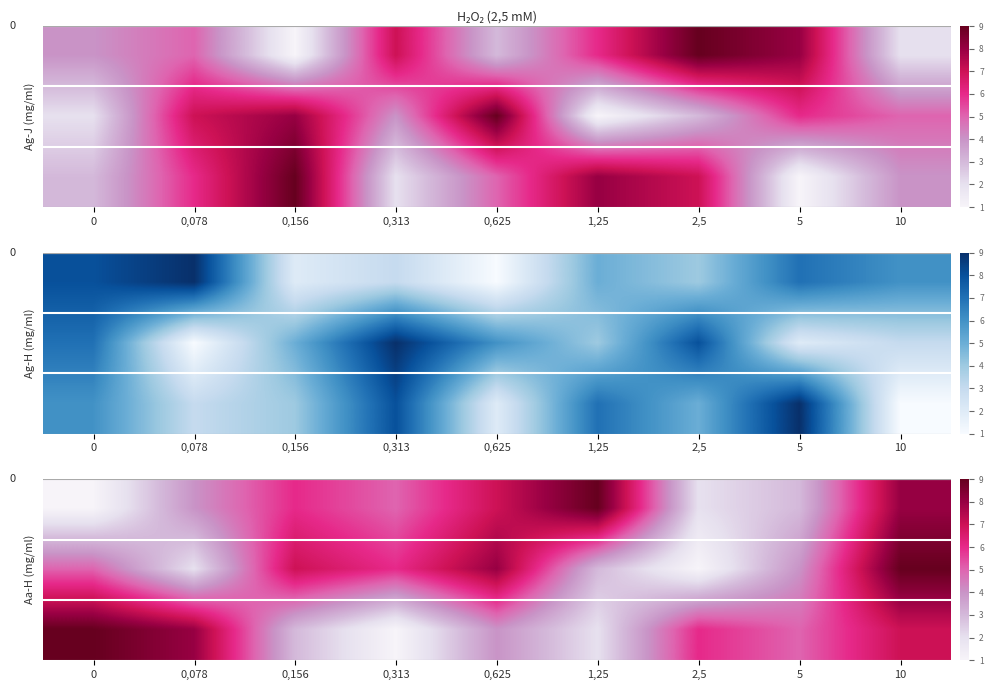

What is the difference between the highest and lowest values at 0,156?

4